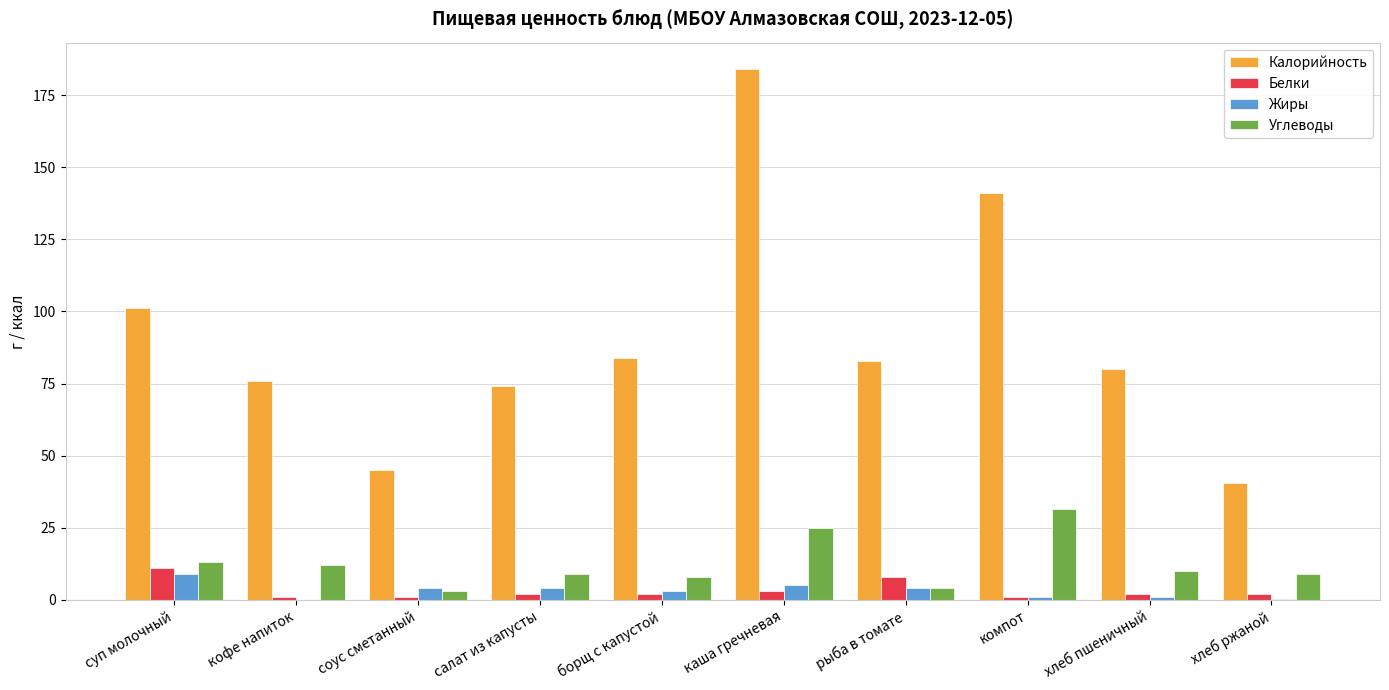

Which series has the widest spread of values?

Калорийность